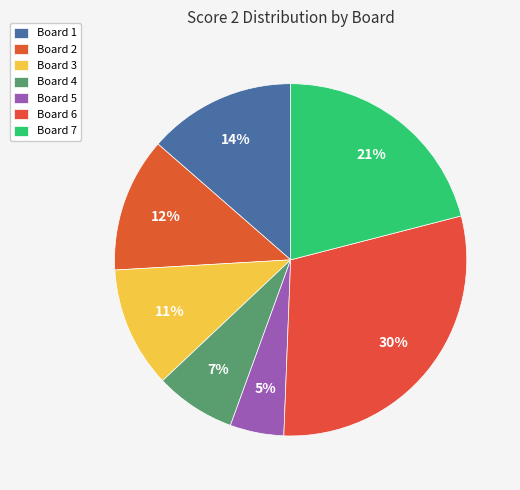

To the nearest percent, what is the combined percentage of Board 3 and Board 1?

25%